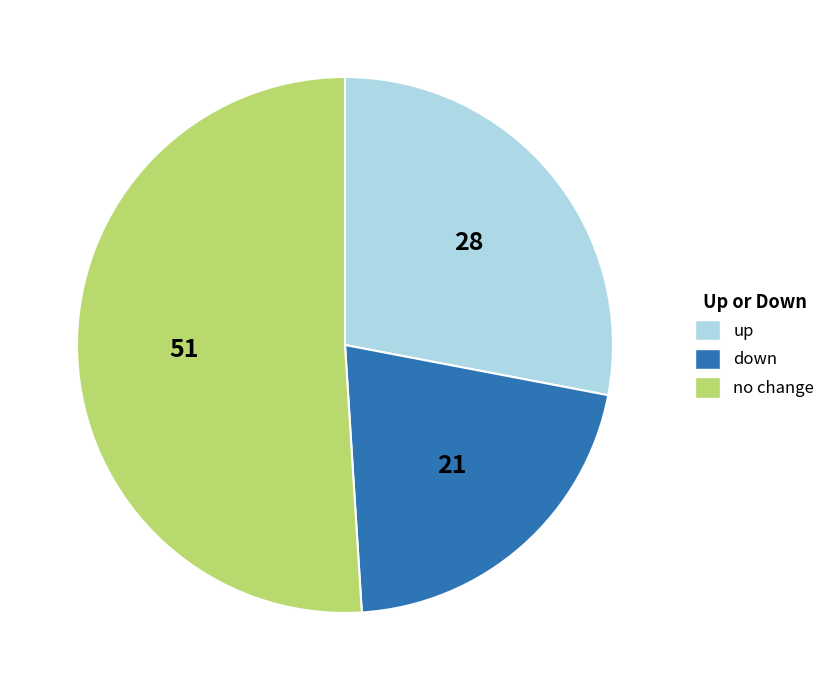

Is the sum of no change and up greater than half?

Yes